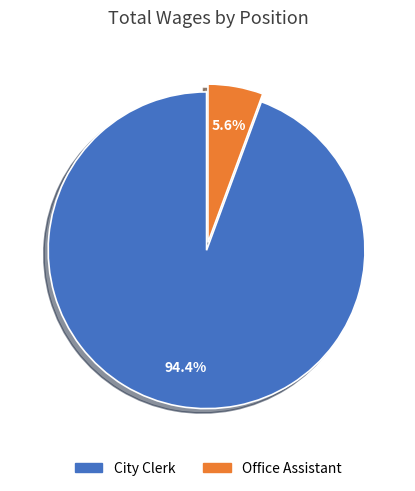

What is the largest slice in the pie chart?

City Clerk